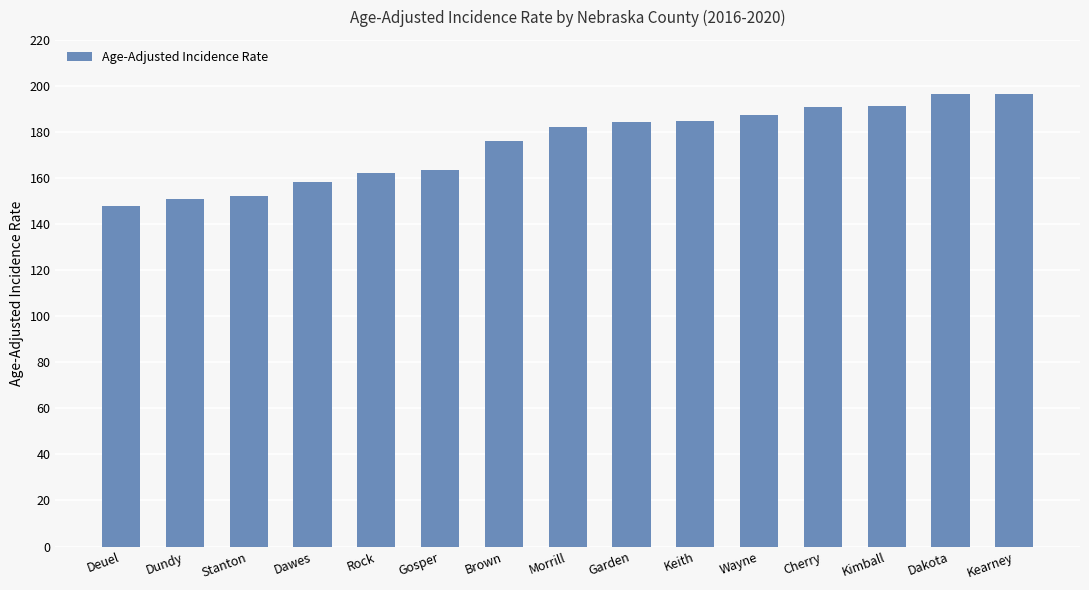

What is the difference between the values at Dakota and Stanton?

44.5